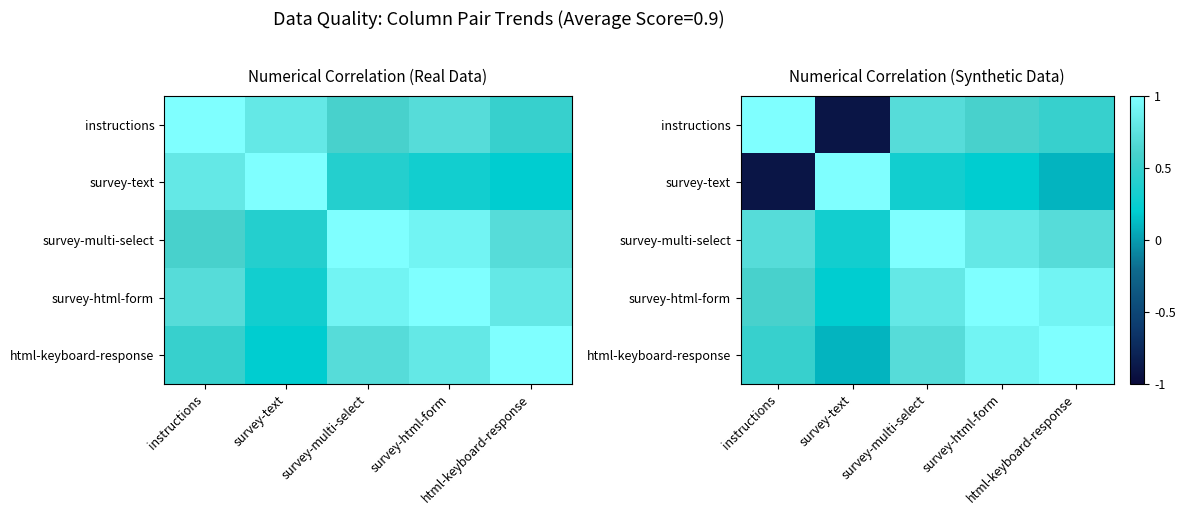

Is it true that survey-multi-select equals 1.1 at instructions?

False